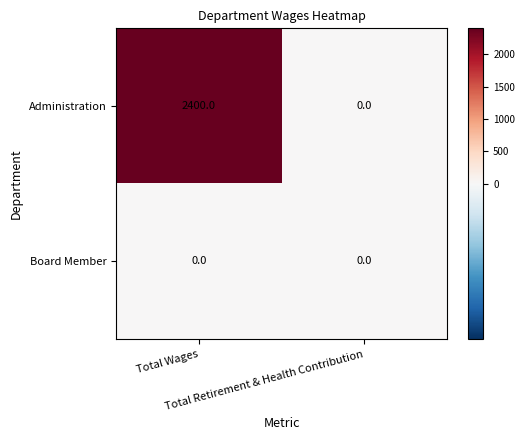

What is the maximum value shown in the chart?

2400